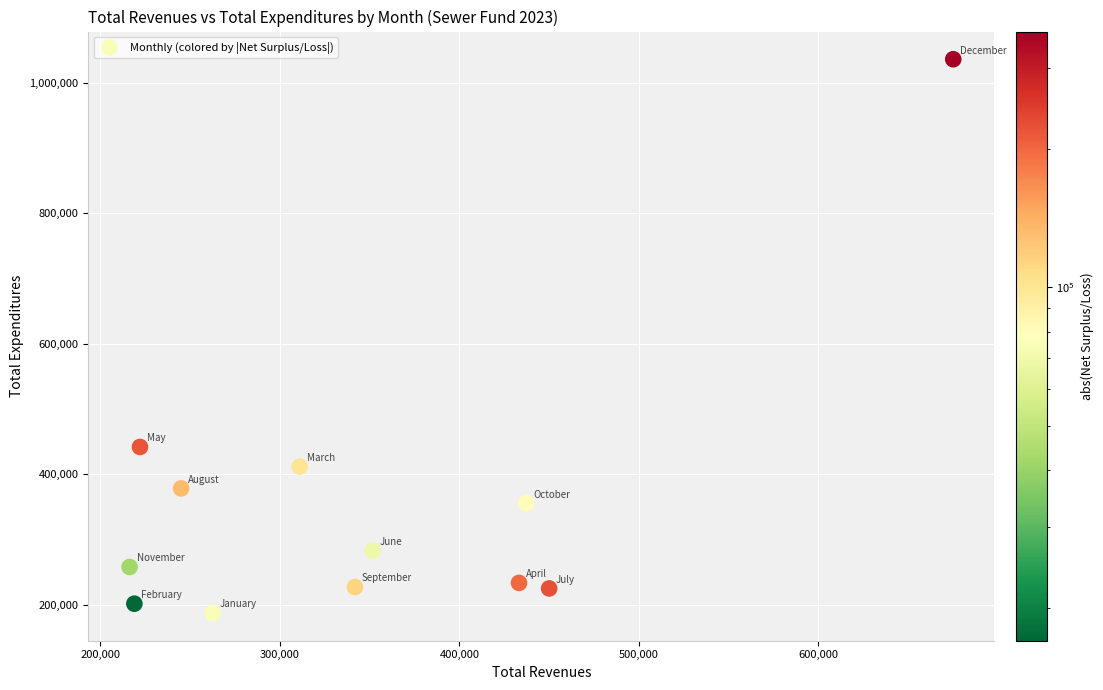

What Y value in the scatter plot is closest to 611686?

441953.8